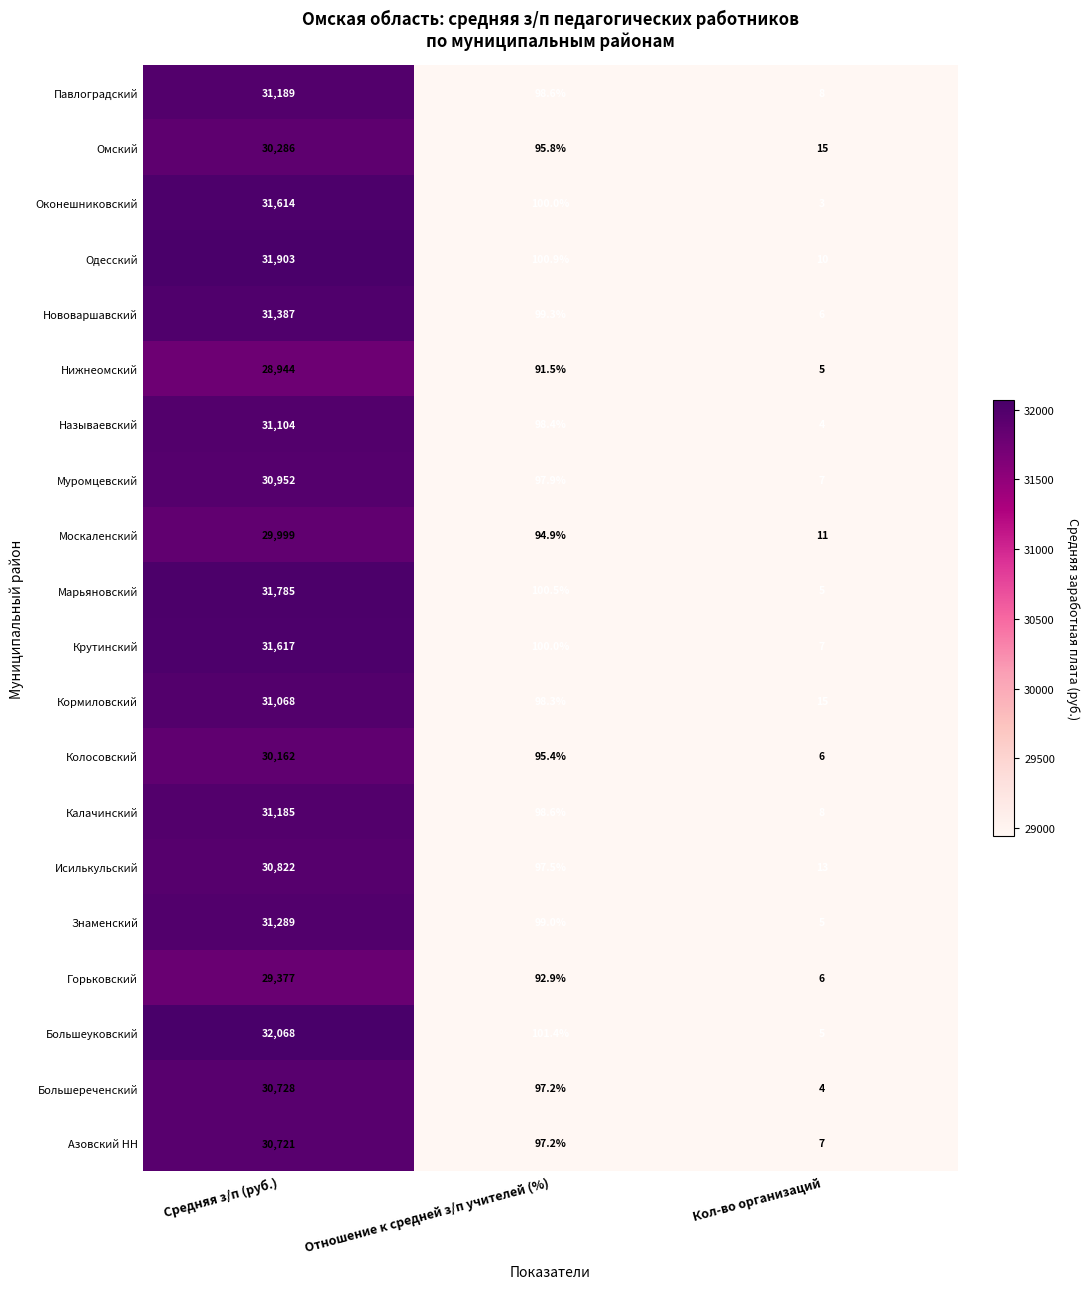

Is it true that Москаленский equals 11.0 at Кол-во организаций?

True